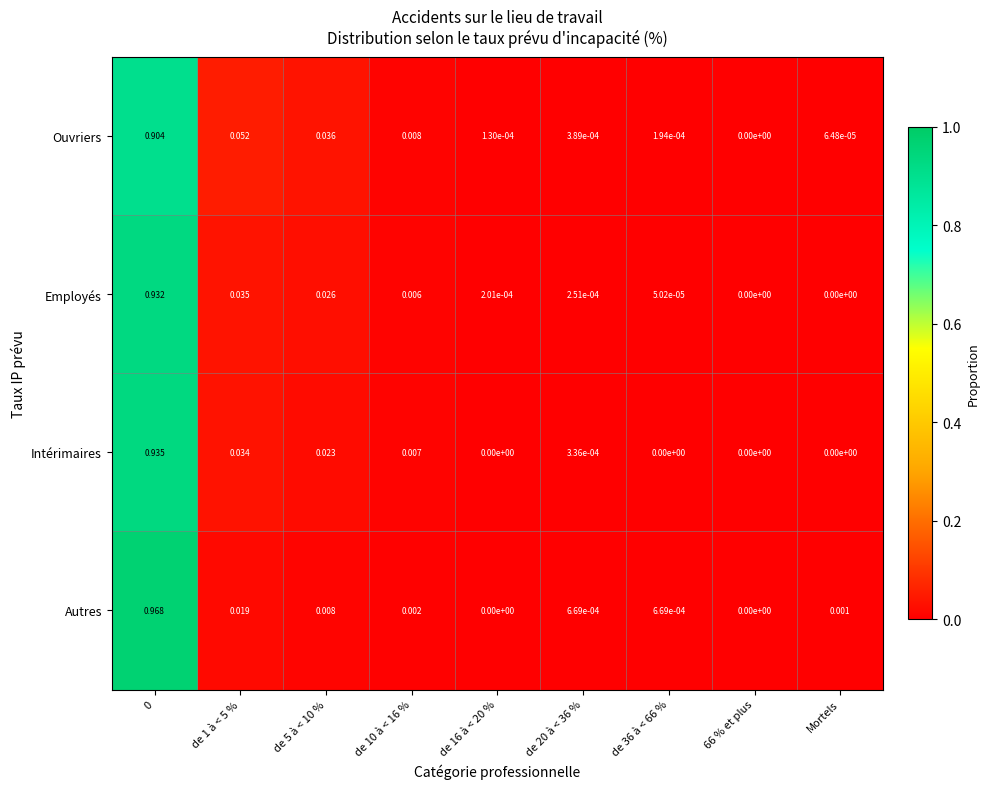

Which series has the largest total across all categories?

Ouvriers